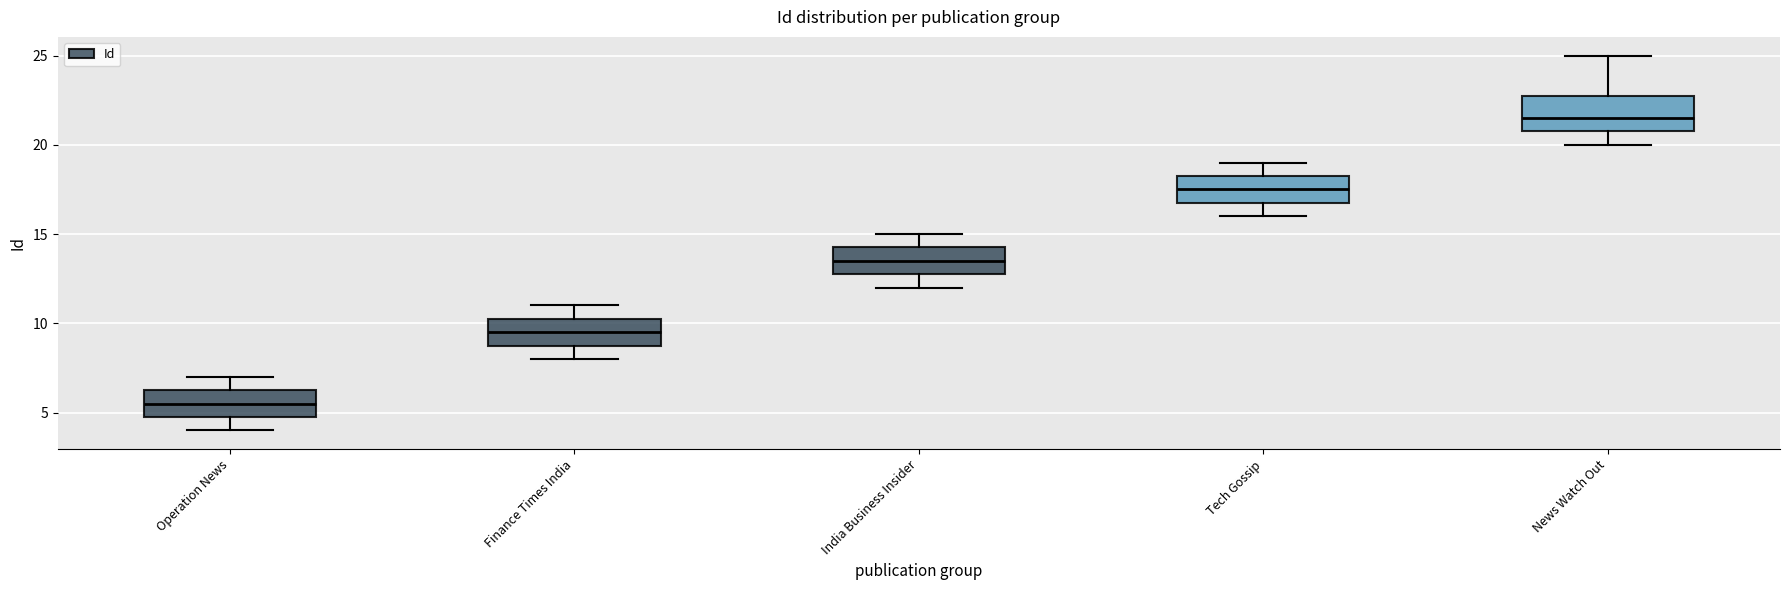

Reading left to right, read every box against the y-axis: the position of its median line, the range the box covers, and the ends of its whiskers. The values are not printed on the chart, so give them approximately, as read against the axis.

Operation News: median 5.5, box 5.0 to 6.5, whiskers 4.0 to 7.0
Finance Times India: median 9.5, box 9.0 to 10.5, whiskers 8.0 to 11.0
India Business Insider: median 13.5, box 13.0 to 14.5, whiskers 12.0 to 15.0
Tech Gossip: median 17.5, box 17.0 to 18.5, whiskers 16.0 to 19.0
News Watch Out: median 21.5, box 21.0 to 23.0, whiskers 20.0 to 25.0